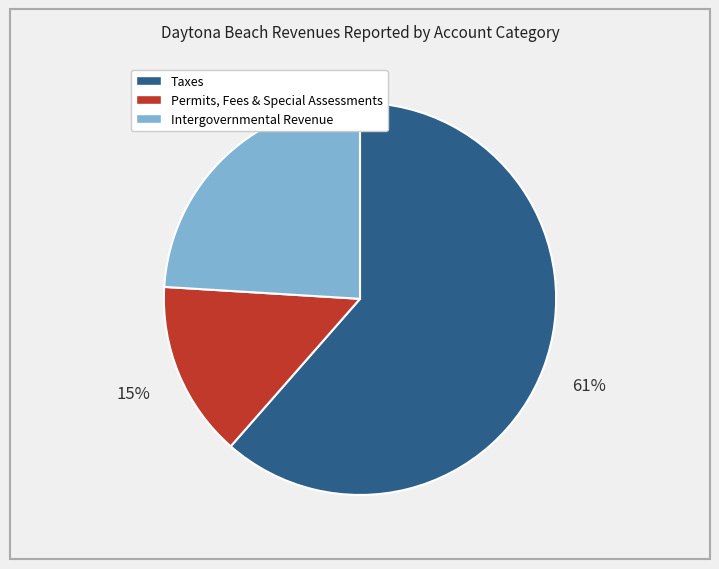

To the nearest percent, what is the average slice percentage?

33%